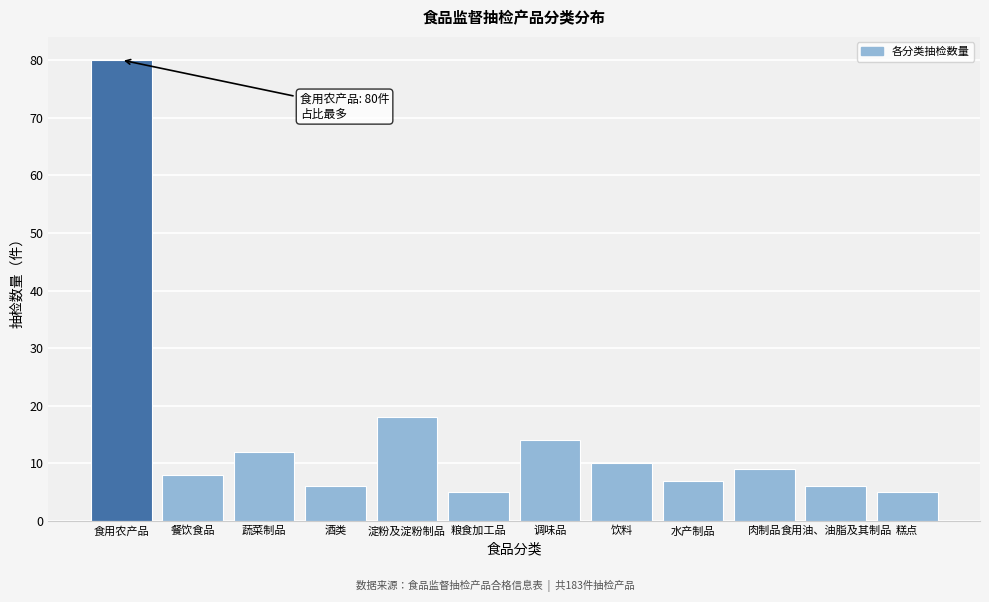

Reading right to left, extract all data points from this chart.

糕点=5	食用油、油脂及其制品=6	肉制品=9	水产制品=7	饮料=10	调味品=14	粮食加工品=5	淀粉及淀粉制品=18	酒类=6	蔬菜制品=12	餐饮食品=8	食用农产品=80